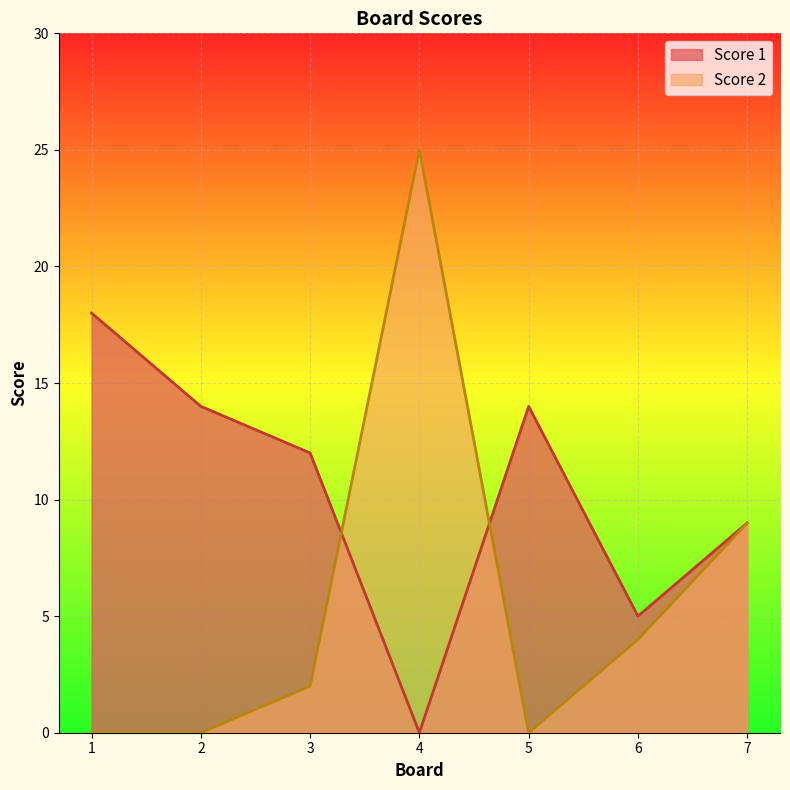

How many intersections are there between Score 2 and Score 1?

2